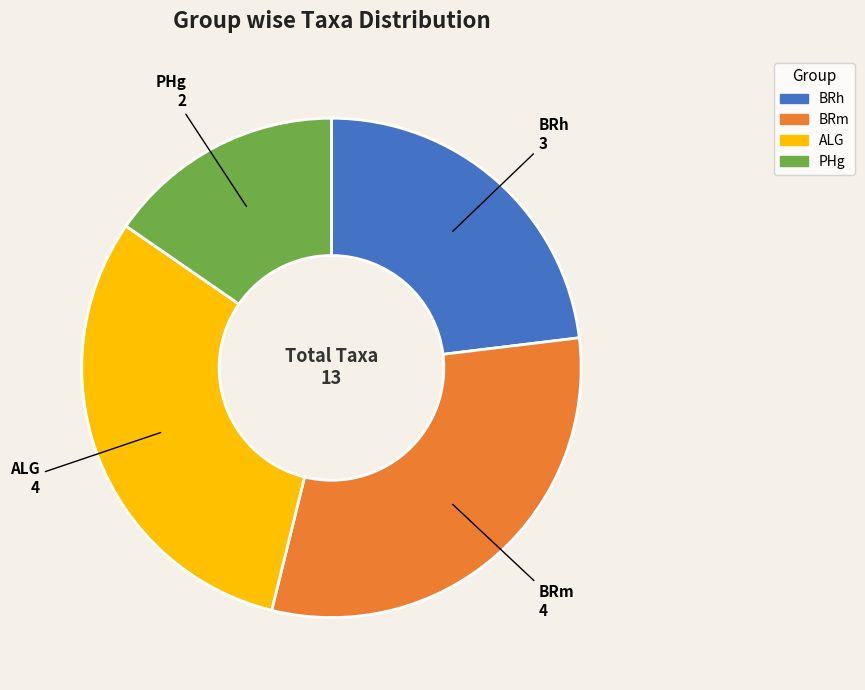

Approximately how many times larger is the value at ALG compared to PHg?

2.0